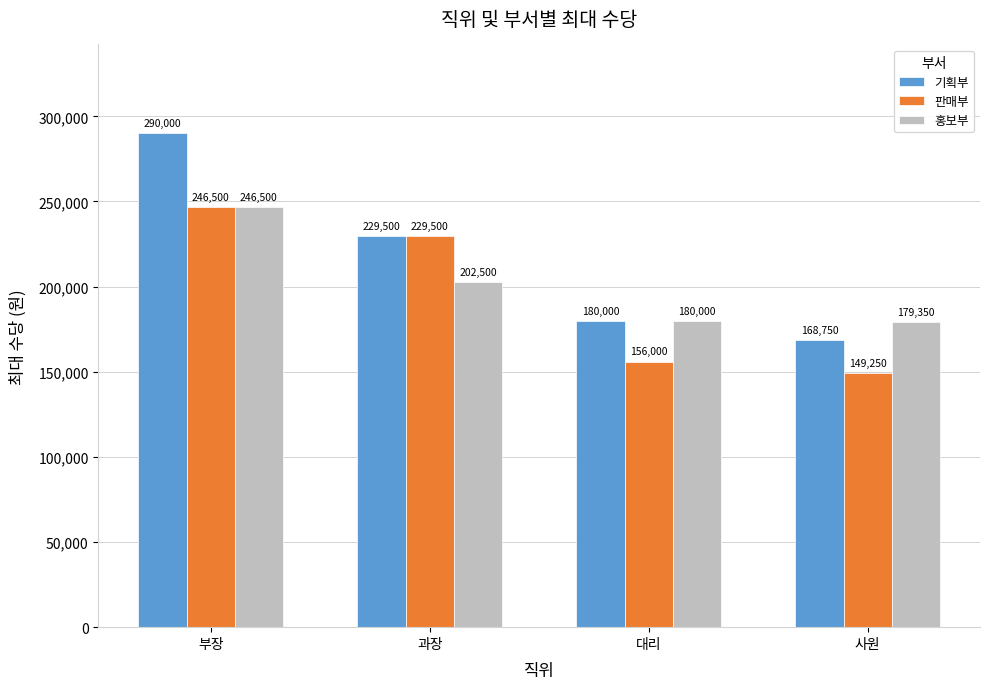

What is the difference between the second highest and minimum values in the 판매부 series?

80250